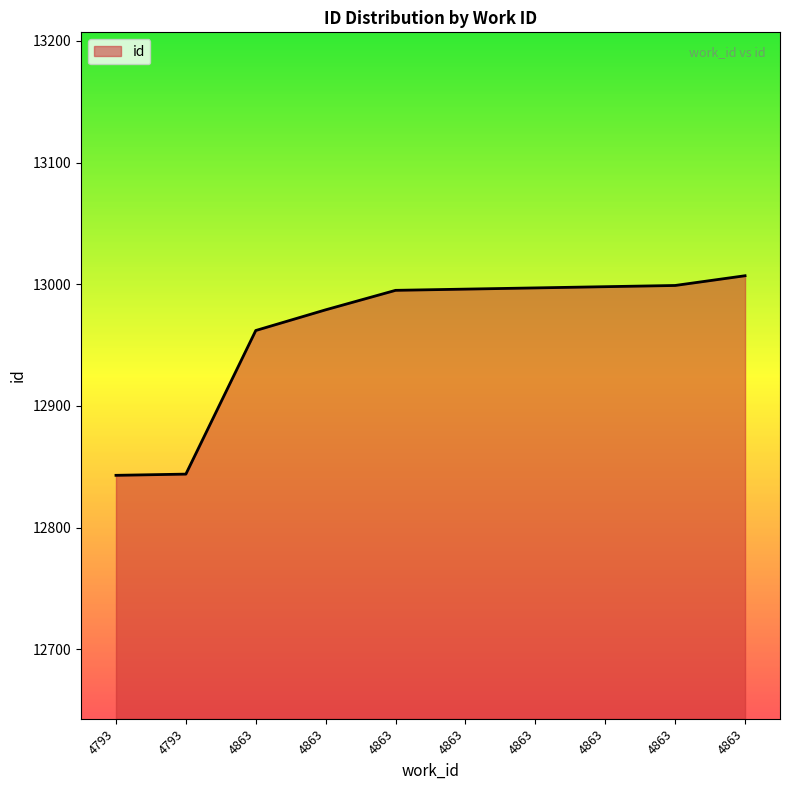

How many lines are shown in the chart?

1